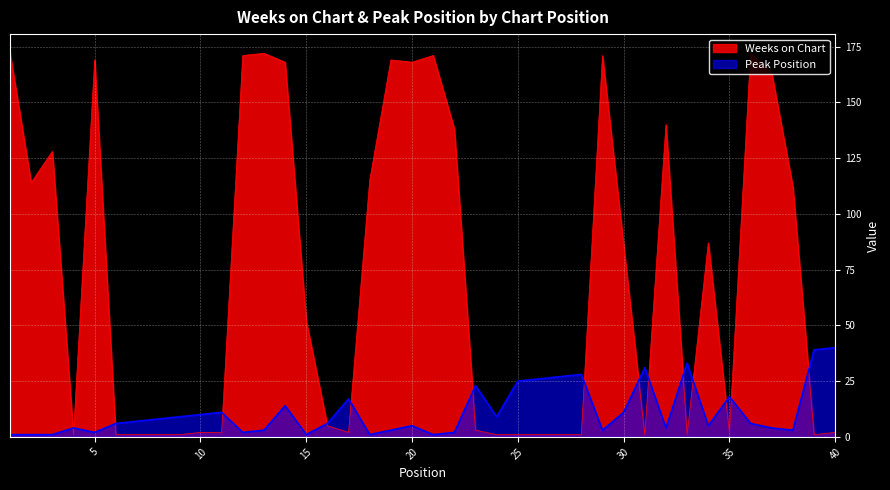

Where does the Peak Position series first go above 6?

7